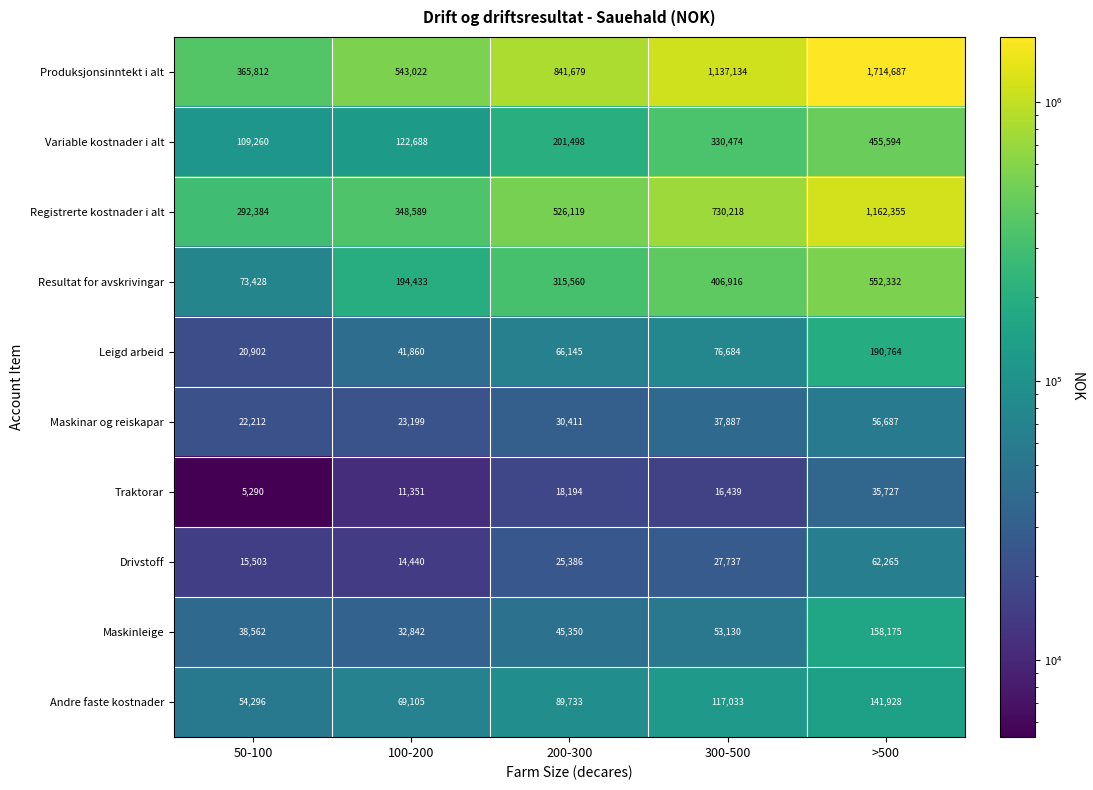

How many data points in Maskinar og reiskapar are less than 30411?

2